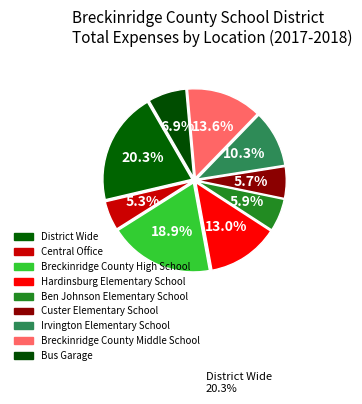

How many segments does this pie chart have?

9